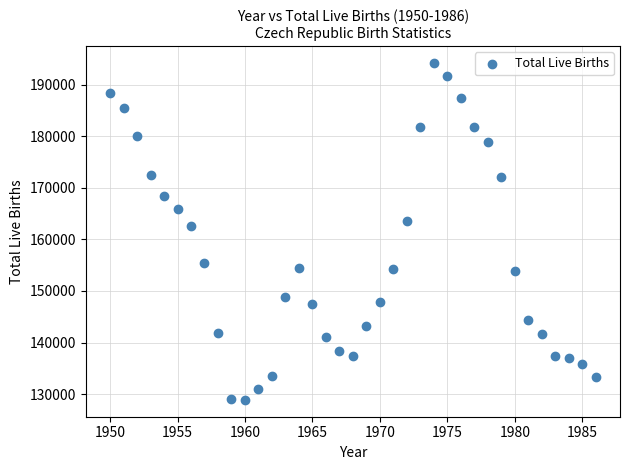

What is the range of Y values (max minus min)?

65336